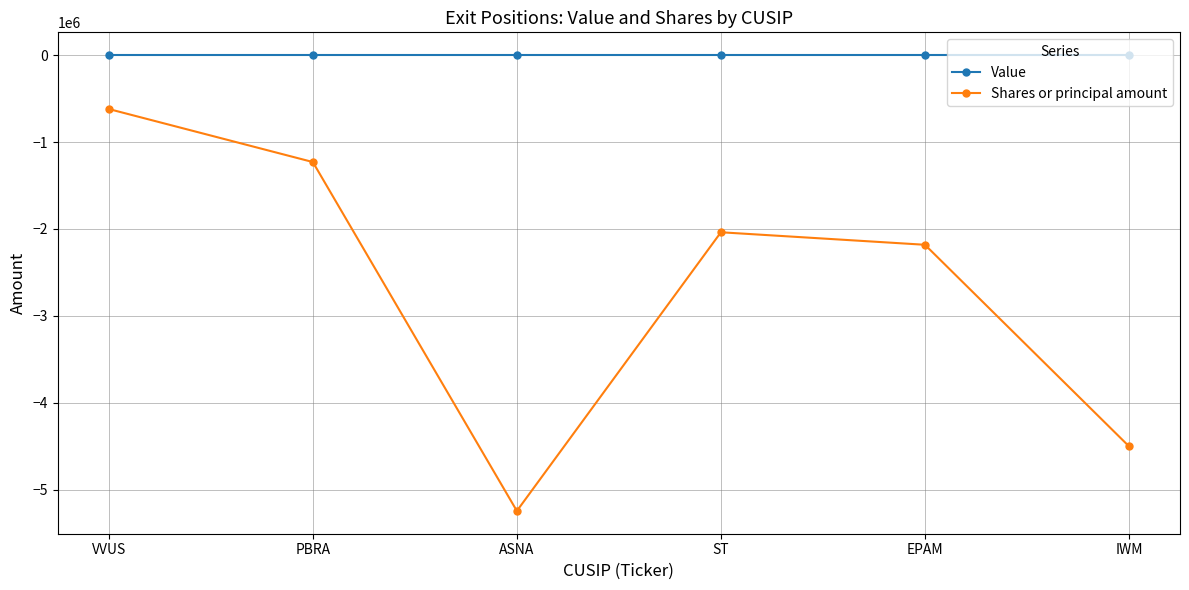

Does the chart display data point markers on the line(s)?

Yes